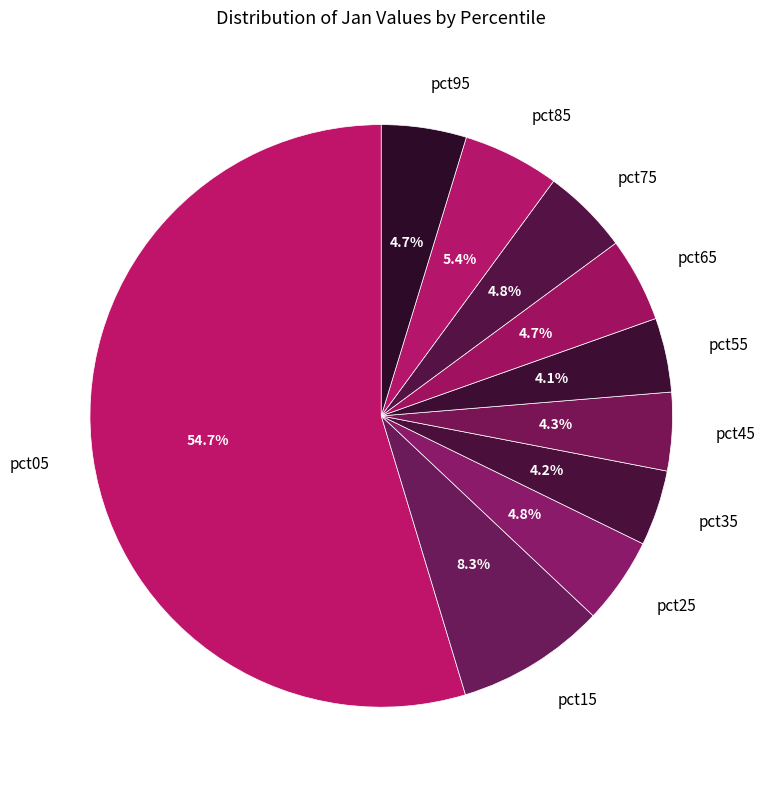

Does pct15 account for over 50% of the chart?

No